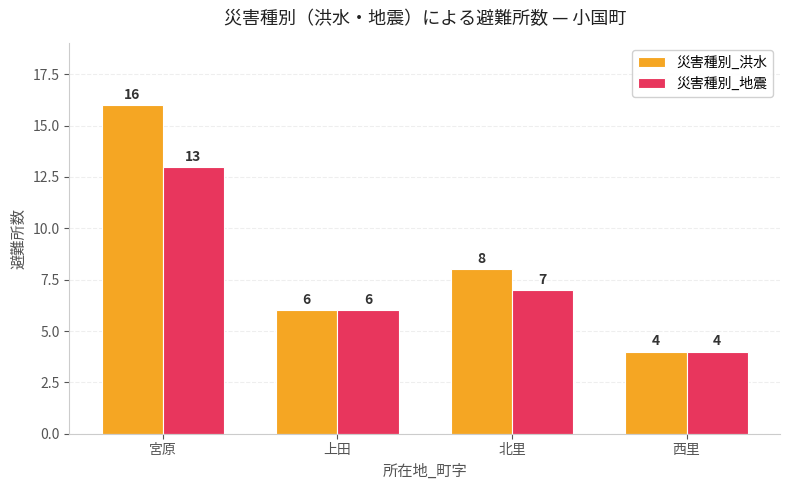

List the series in order of their overall mean, lowest first.

災害種別_地震, 災害種別_洪水